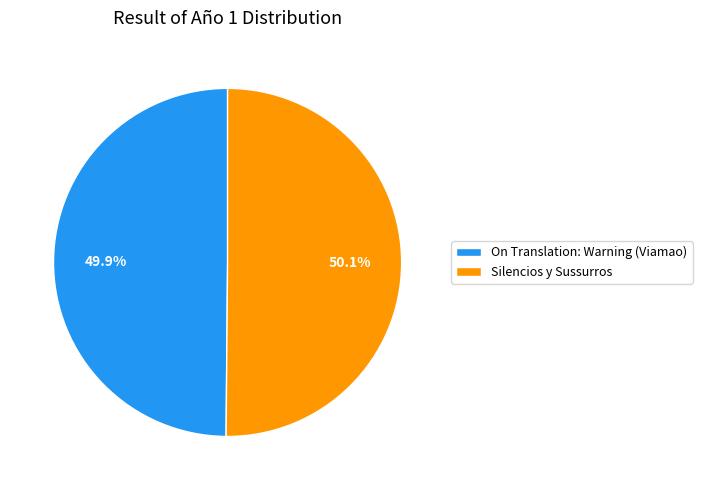

How many slices are in this pie chart?

2